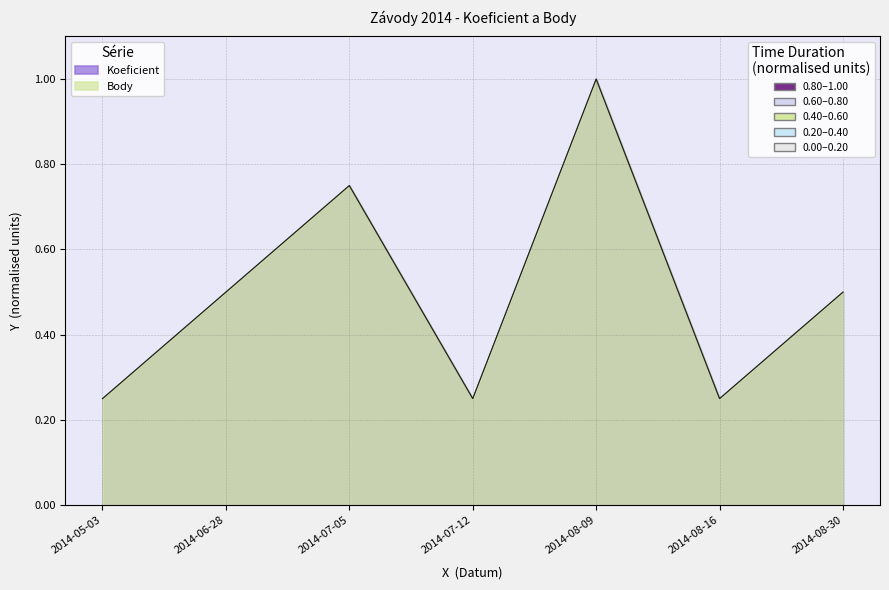

Rank the series by their maximum value, from highest to lowest.

Koeficient, Body